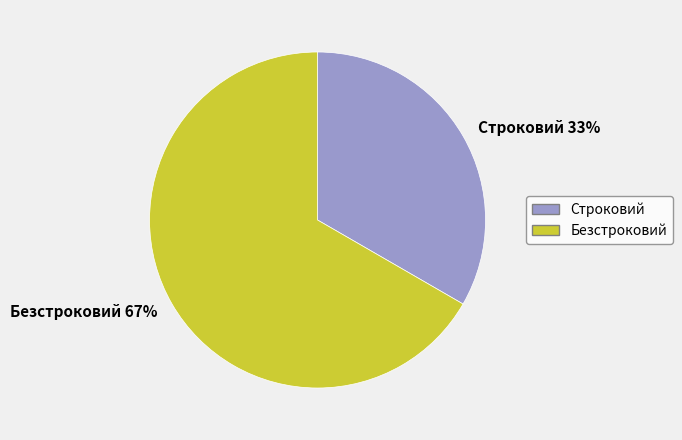

Which slice is the largest?

Безстроковий